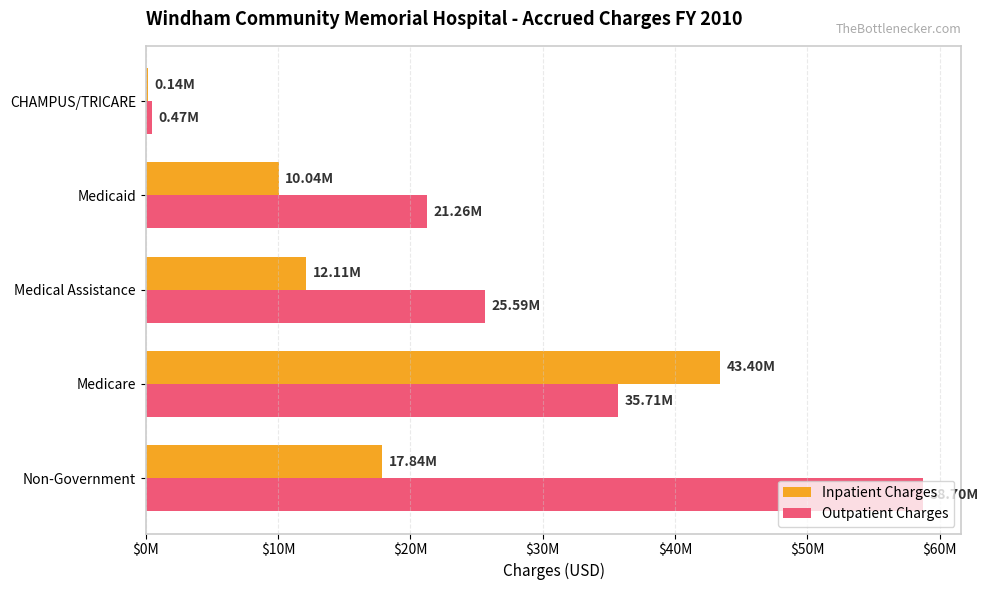

What is the average value of the Outpatient Charges series?

28345236